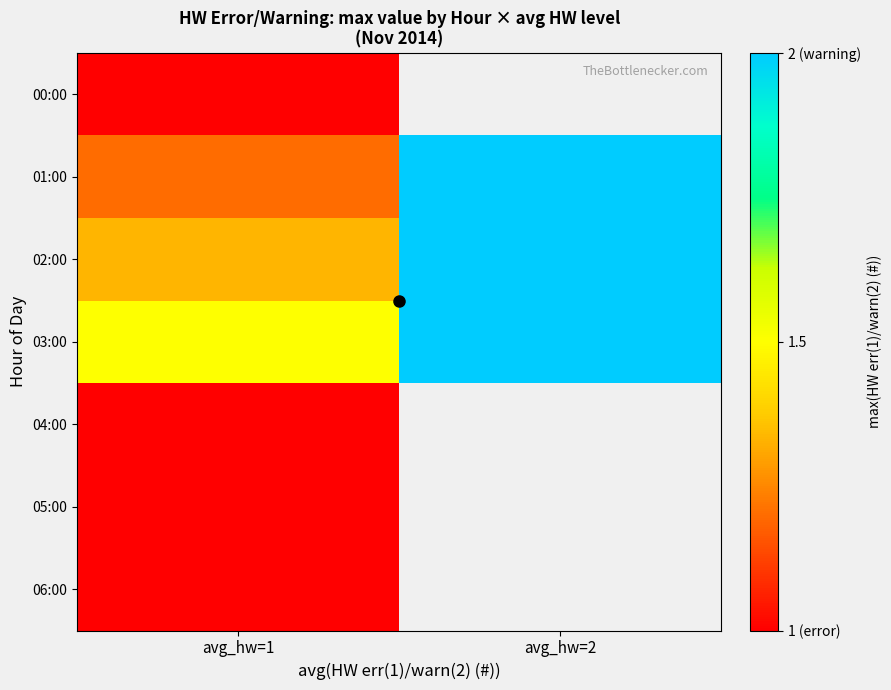

At how many categories does at least one series exceed 1?

2